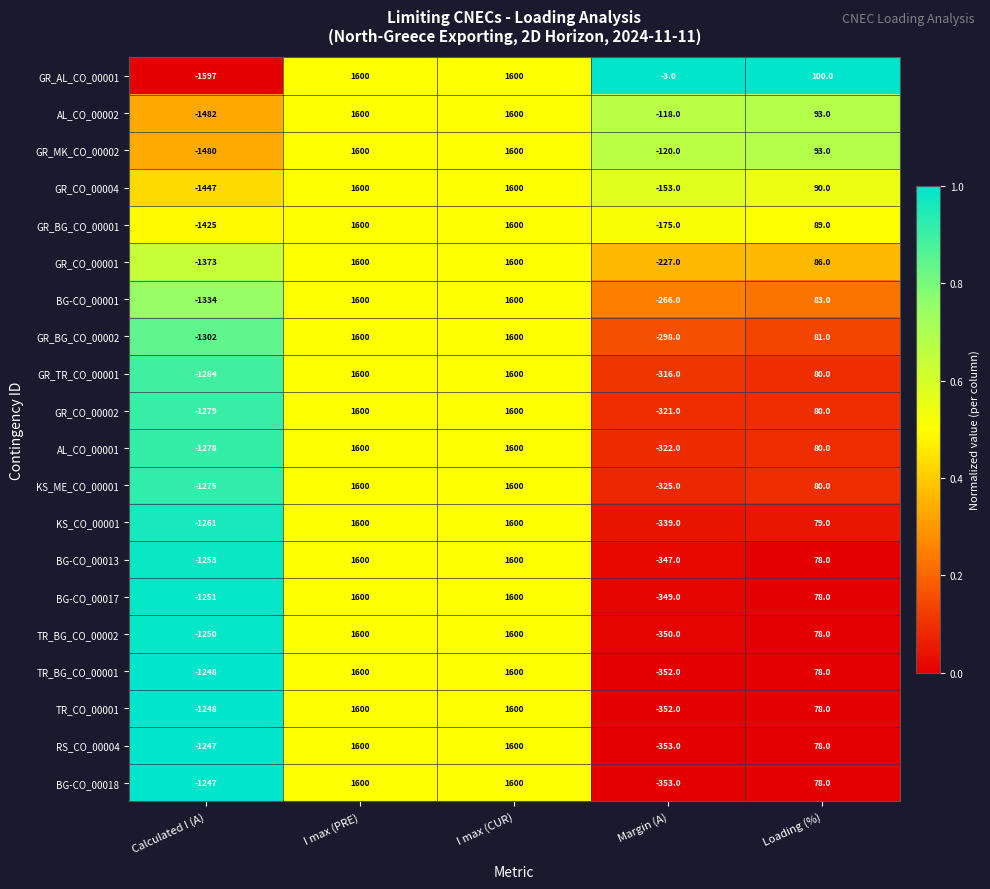

At which category does the chart reach its minimum across all series?

Calculated I (A)